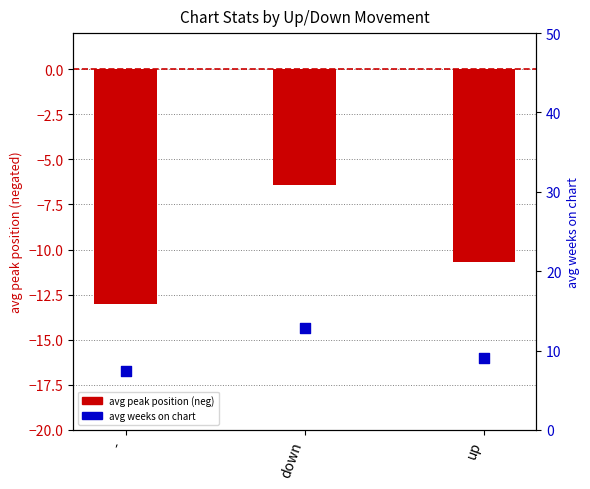

Which series contains the highest Y value?

avg weeks on chart